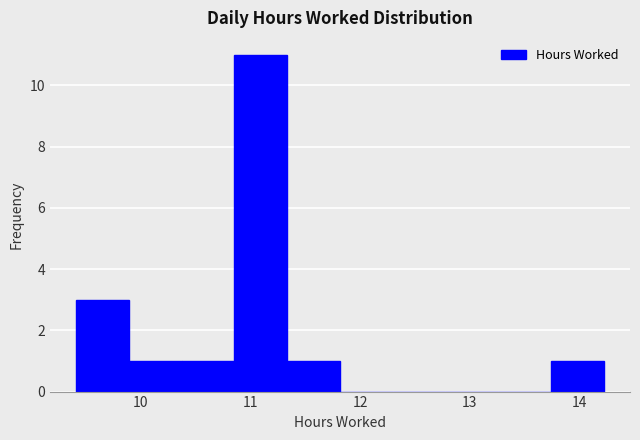

How tall is the bar that spans 11.3 to 11.8 on the x-axis? Neither the bar edges nor the heights are printed on the chart, so give them approximately, as read against the axes.

1